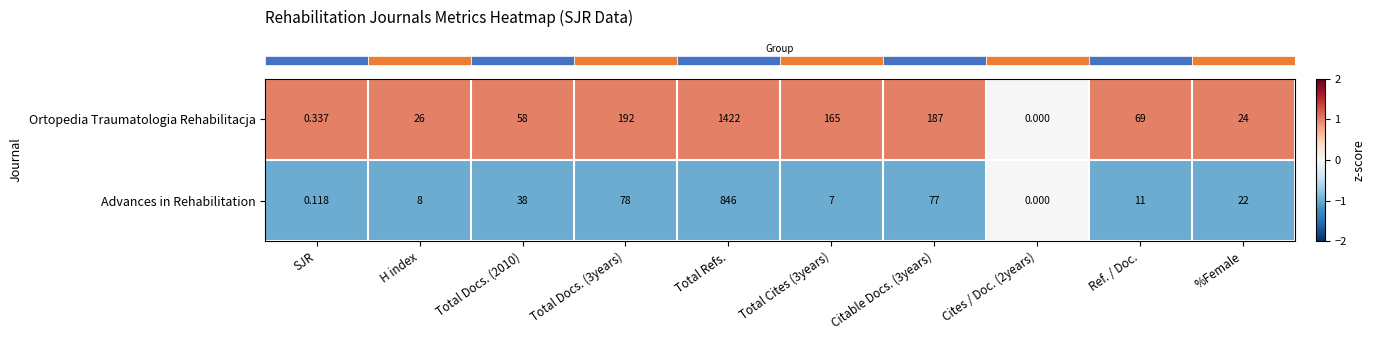

At Ref. / Doc., list the series in order from largest to smallest.

Ortopedia Traumatologia Rehabilitacja, Advances in Rehabilitation